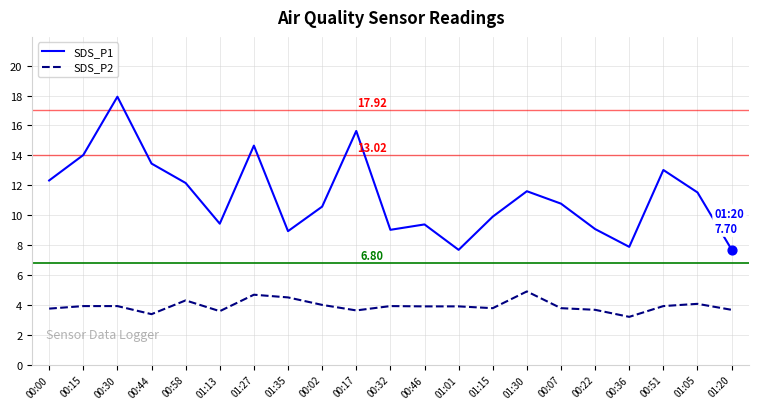

Which series has the largest range (max minus min)?

SDS_P1